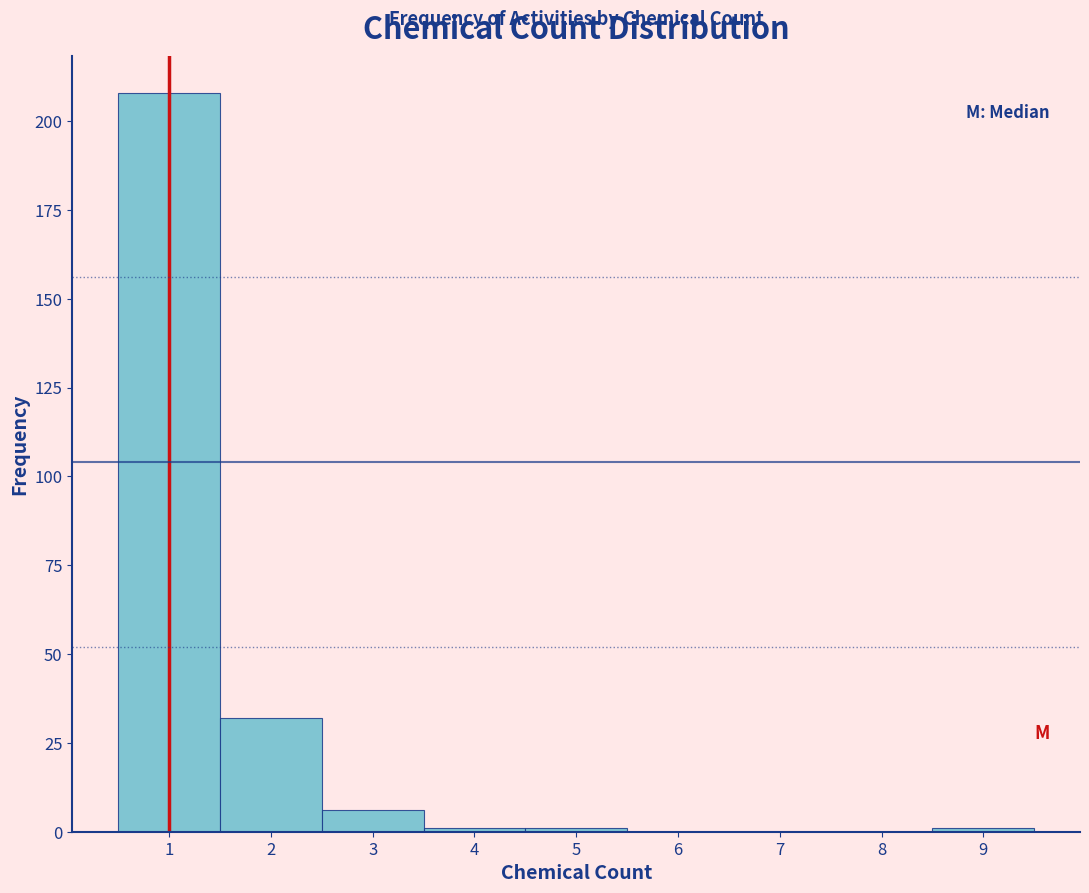

Reading left to right, list every bar in this chart as the range it spans on the x-axis followed by its height. The values are not printed on the chart, so give them approximately, as read against the axis.

0.5 to 1.5: 210
1.5 to 2.5: 30
2.5 to 3.5: 5
3.5 to 4.5: under 5
4.5 to 5.5: under 5
5.5 to 6.5: 0
6.5 to 7.5: 0
7.5 to 8.5: 0
8.5 to 9.5: under 5